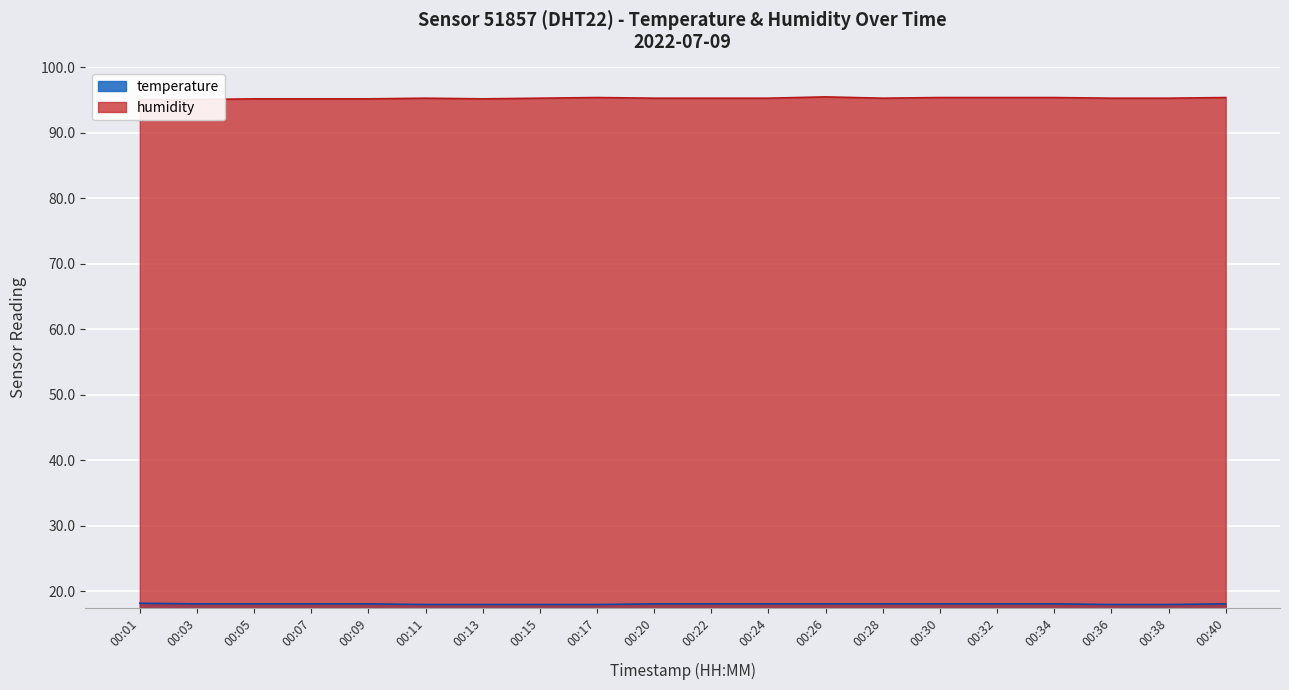

The temperature series shows 24.6 at 00:15. True or false?

False